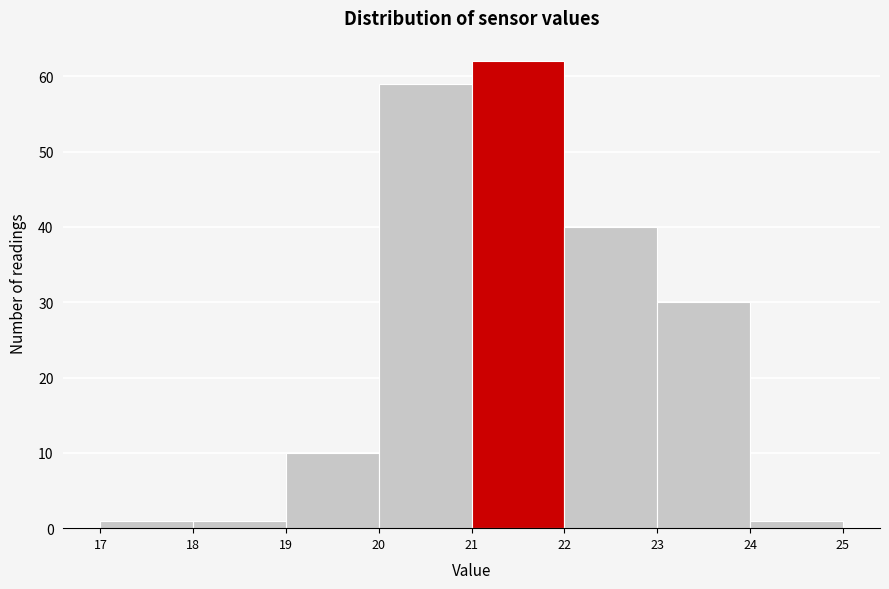

Reading left to right, list every bar in this chart as the range it spans on the x-axis followed by its height. The values are not printed on the chart, so give them approximately, as read against the axis.

17 to 18: 1
18 to 19: 1
19 to 20: 10
20 to 21: 59
21 to 22: 62
22 to 23: 40
23 to 24: 30
24 to 25: 1